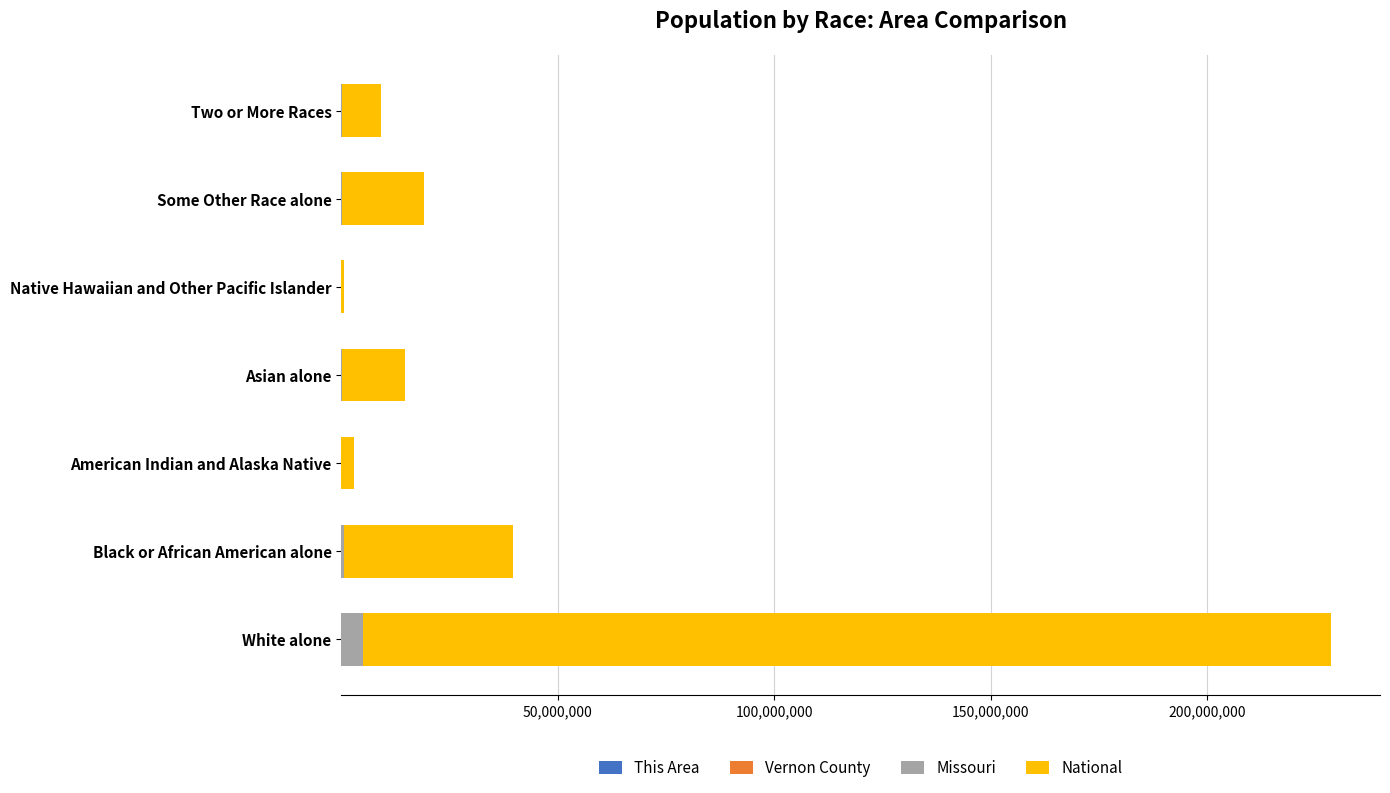

At which category is the sum across all series the highest?

White alone